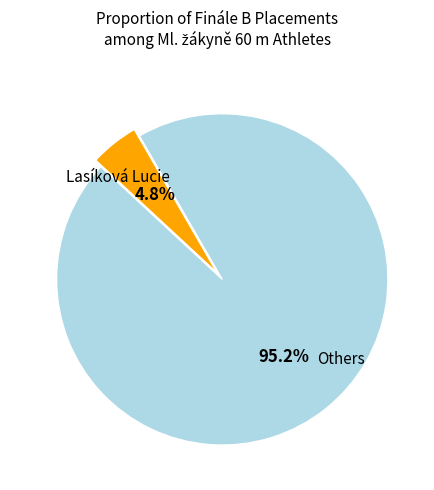

Does any single category account for the majority?

Yes